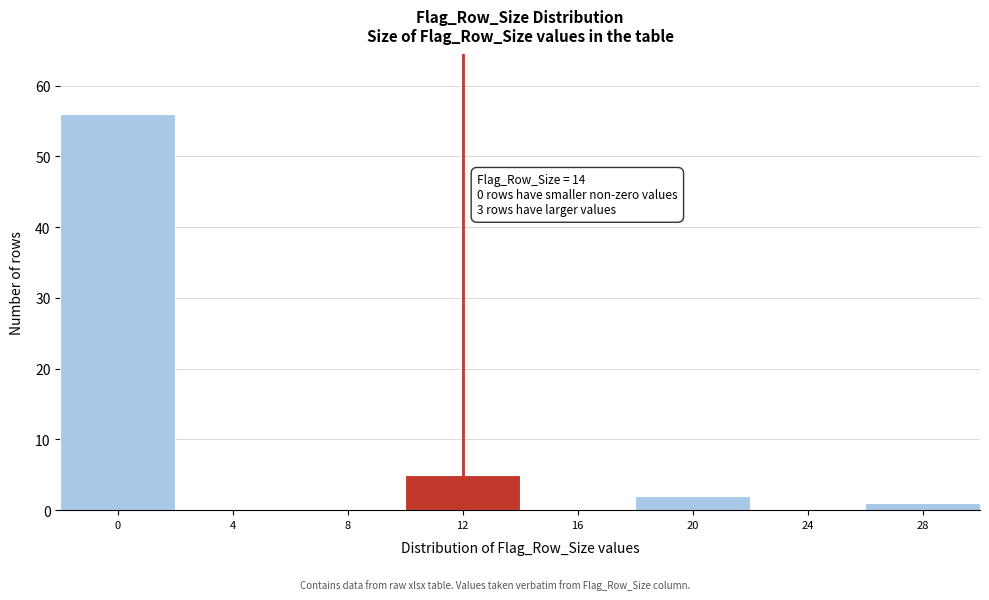

Reading left to right, what are all the values shown in this chart?

0=56	4=0	8=0	12=5	16=0	20=2	24=0	28=1